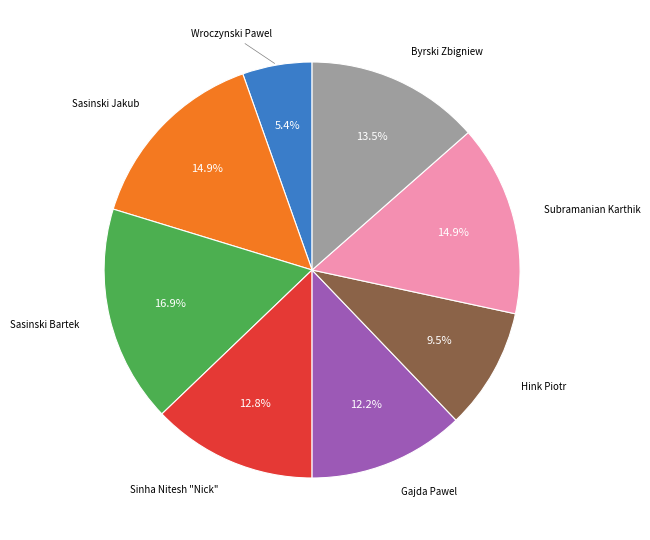

Is there a majority slice in this chart?

No